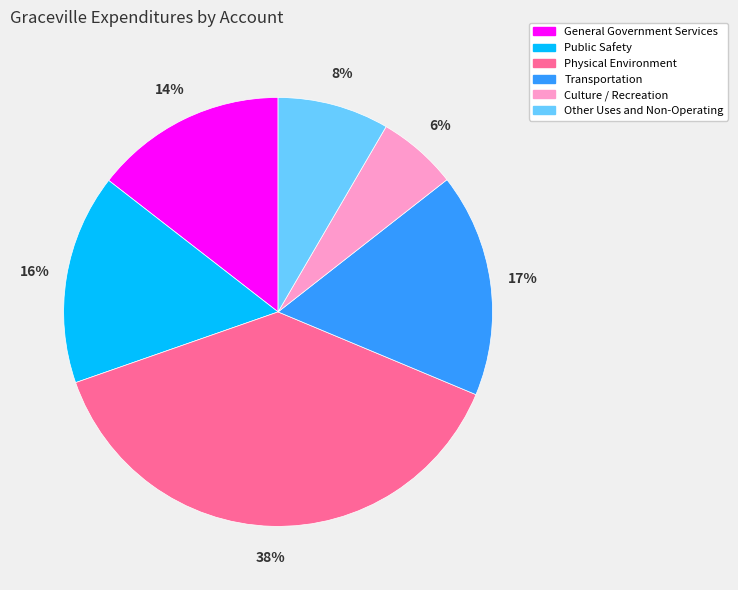

How many slices are in this pie chart?

6